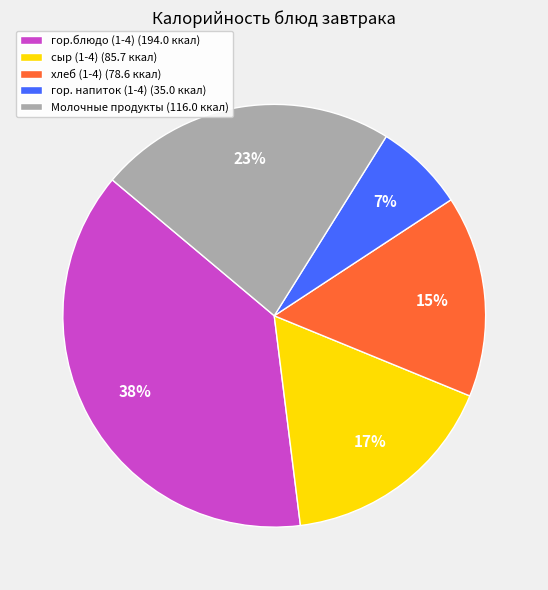

True or false: гор. напиток (1-4) accounts for 13% of the total.

False